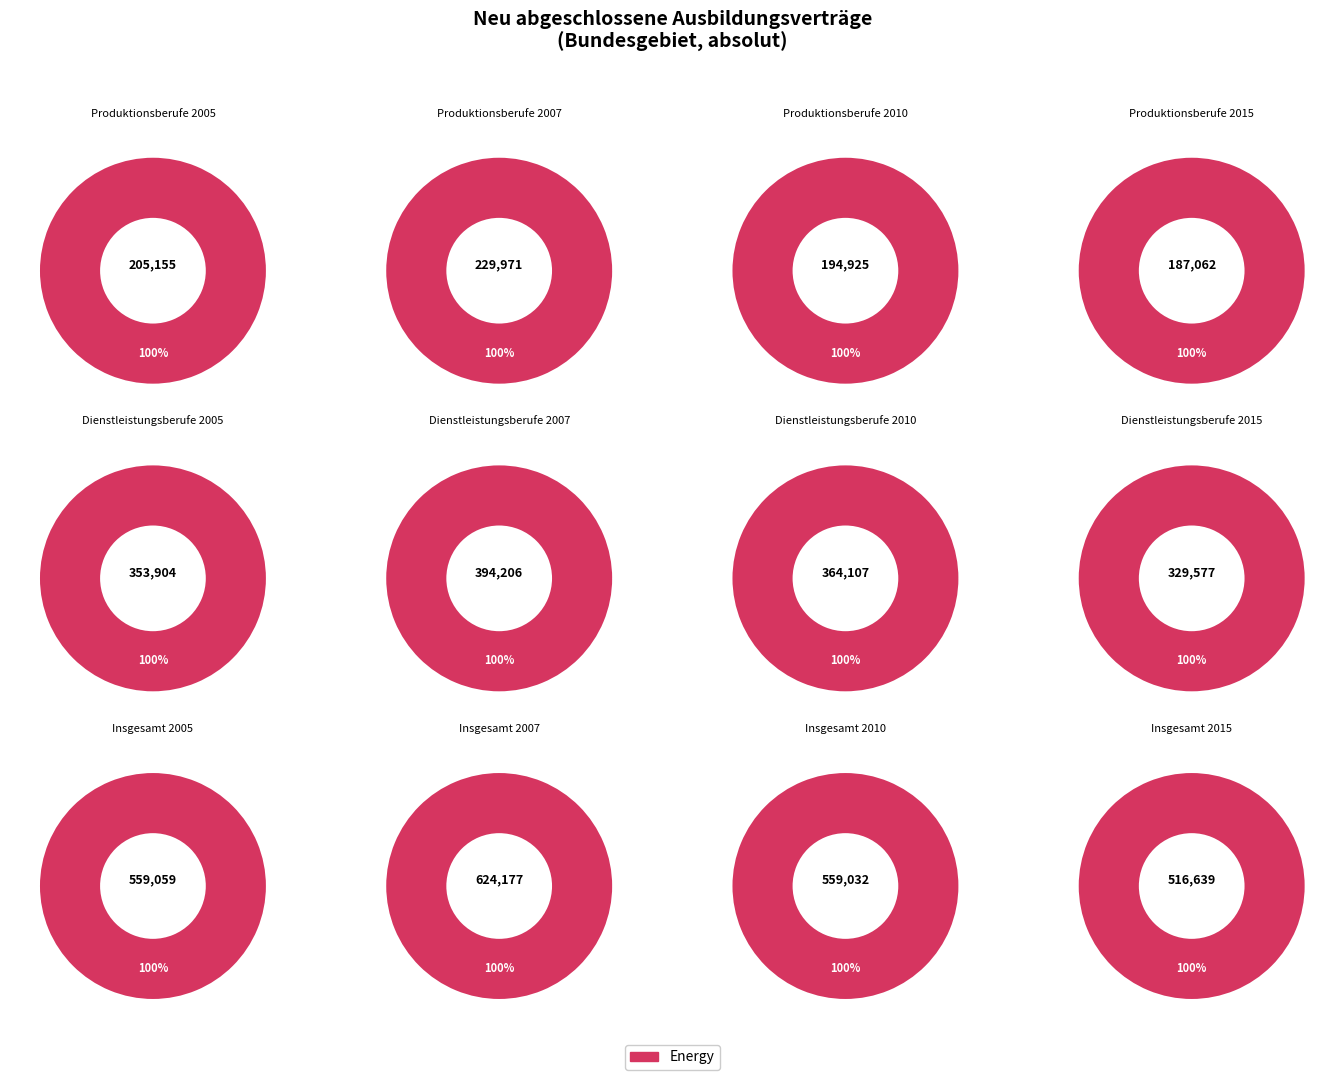

Which slice is the smallest?

2015